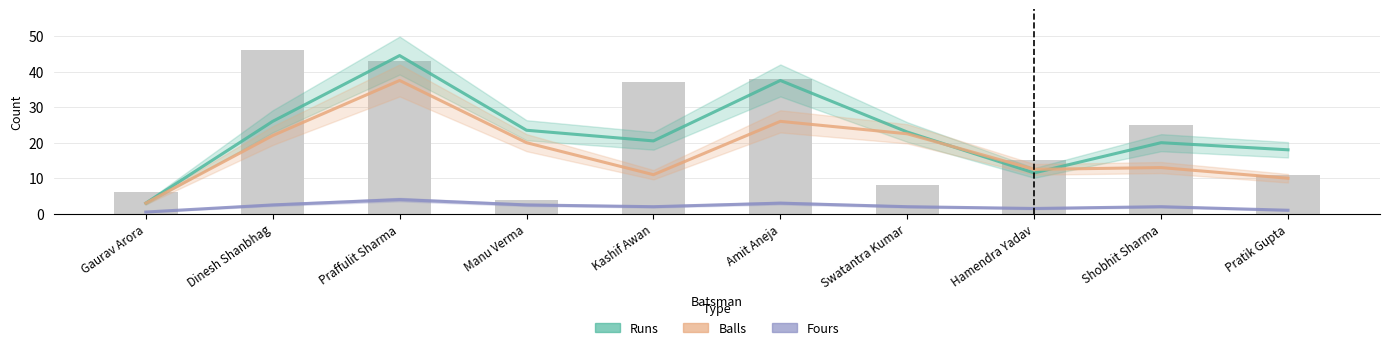

Between Shobhit Sharma and Kashif Awan, which is larger?

Kashif Awan